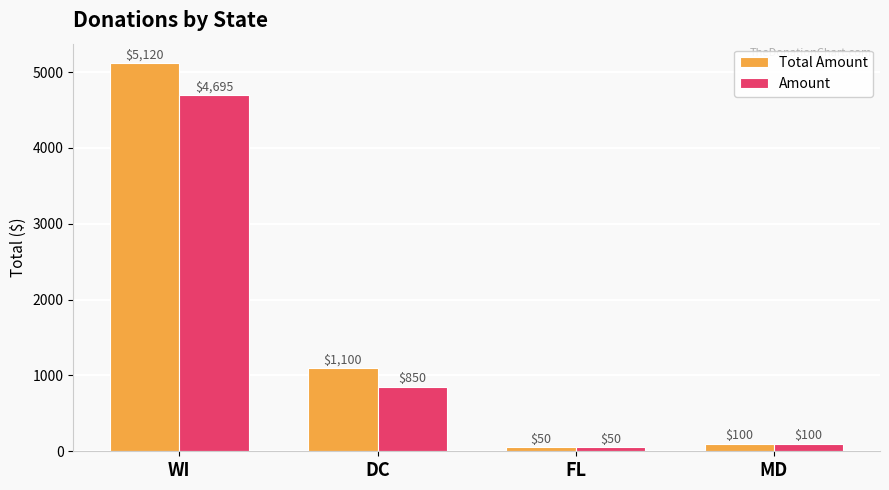

What is the label of the 3rd bar from the left?

FL